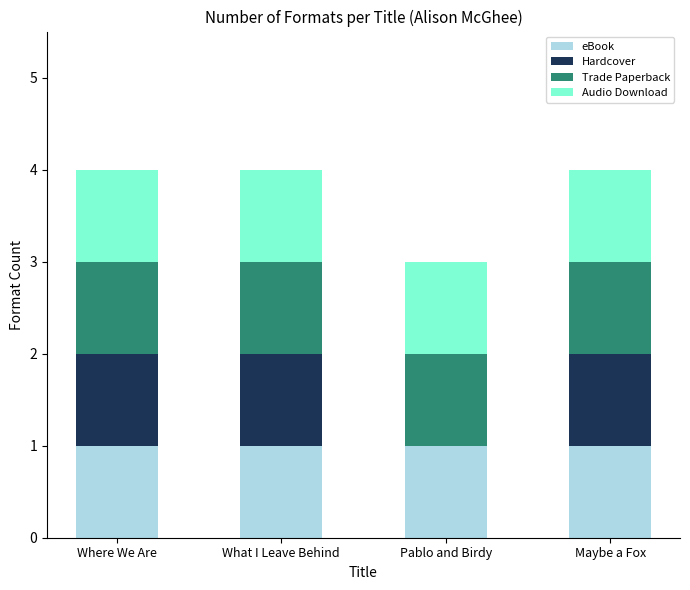

What is the sum of all eBook values?

4